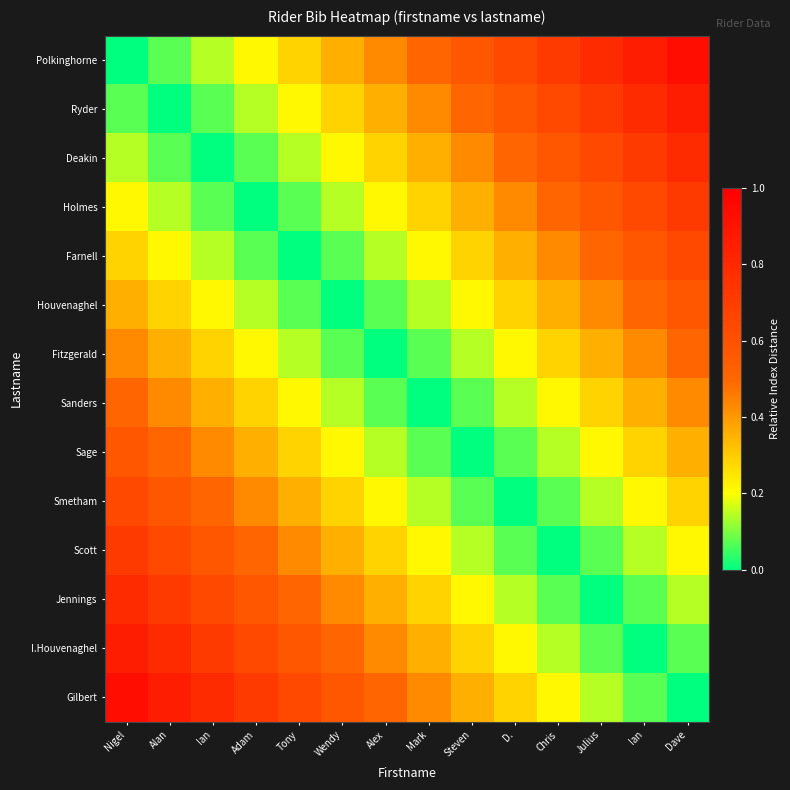

Which series has the largest range (max minus min)?

Polkinghorne